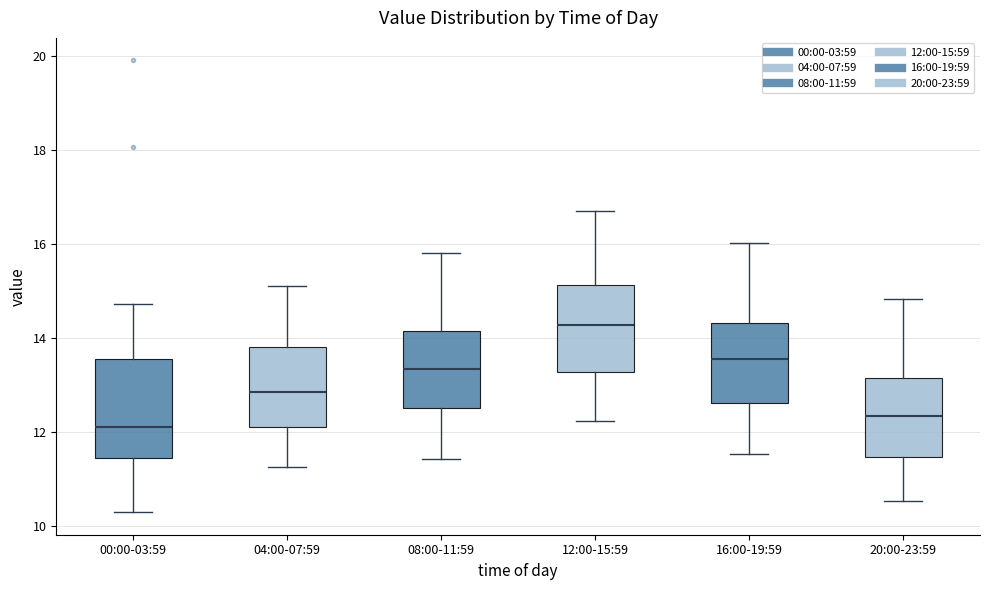

Which box has the highest median line?

12:00-15:59